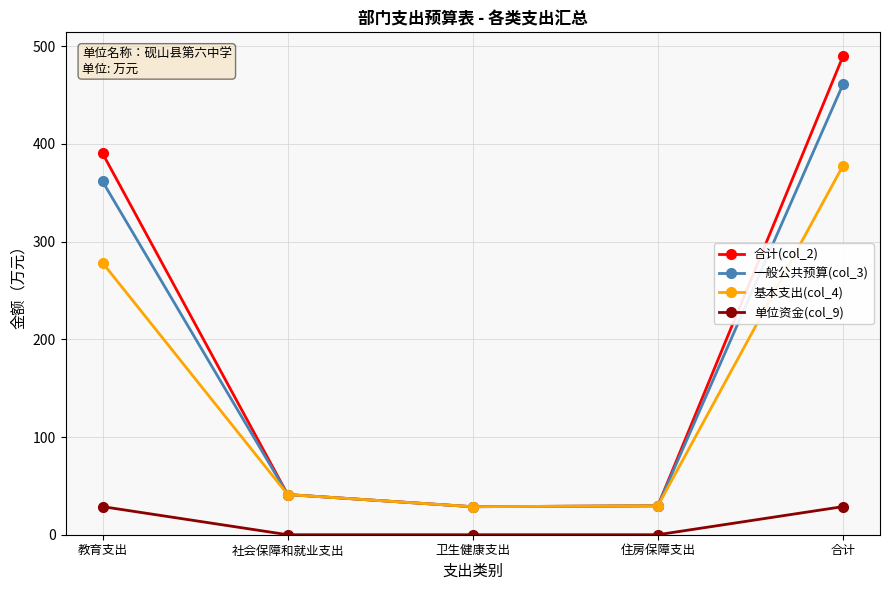

What is the difference between the highest and lowest values at 教育支出?

361.6